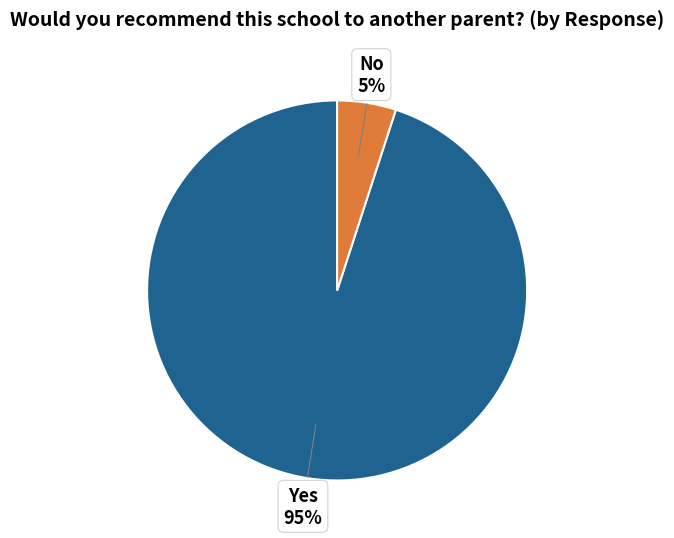

Count the number of slices in the pie.

2